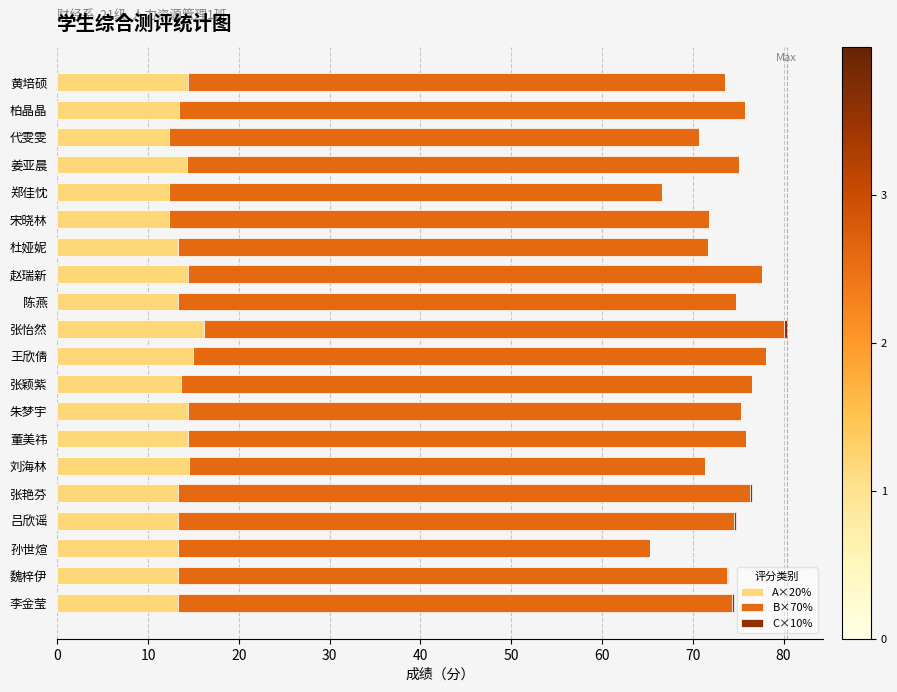

What is the sum of all A×20% values?

274.9